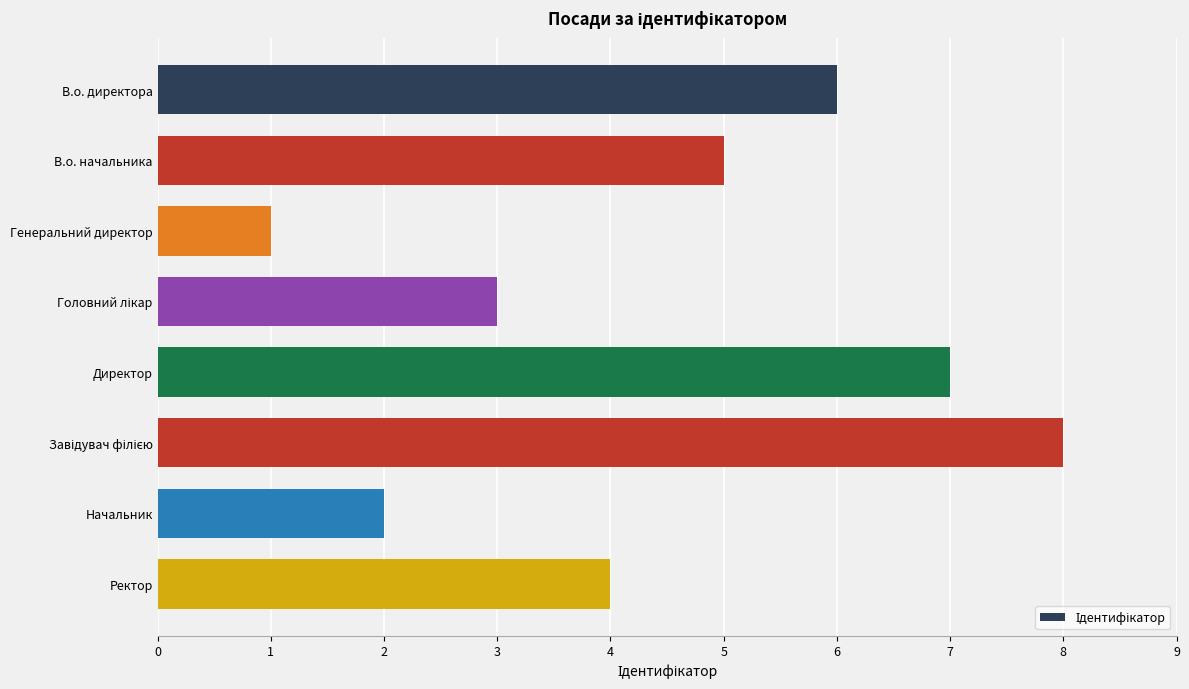

Reading top to bottom, extract all data points from this chart.

6	5	1	3	7	8	2	4